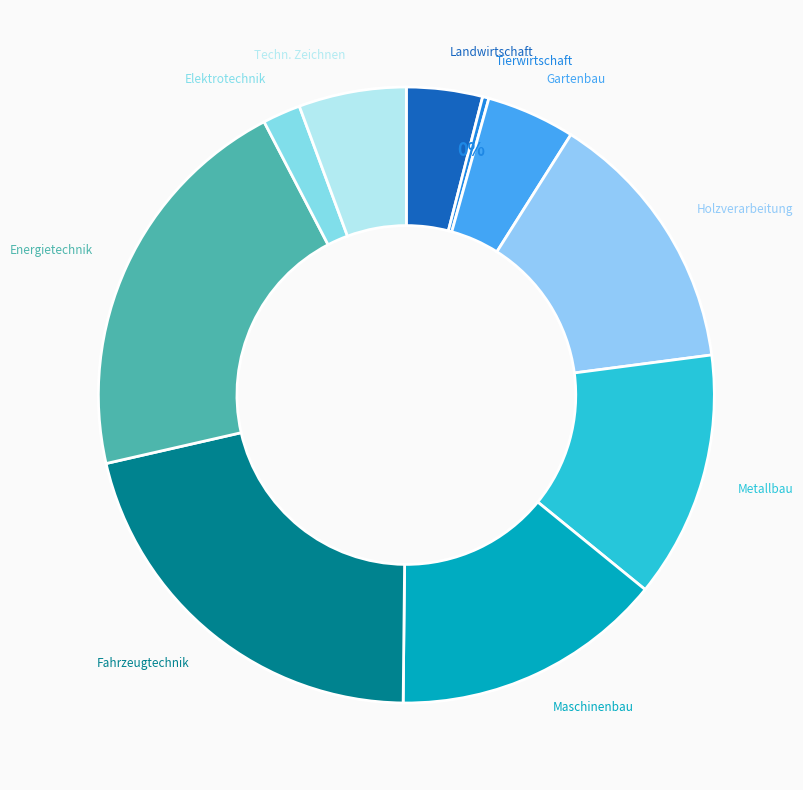

Which category has the smallest portion of the pie?

Tierwirtschaft